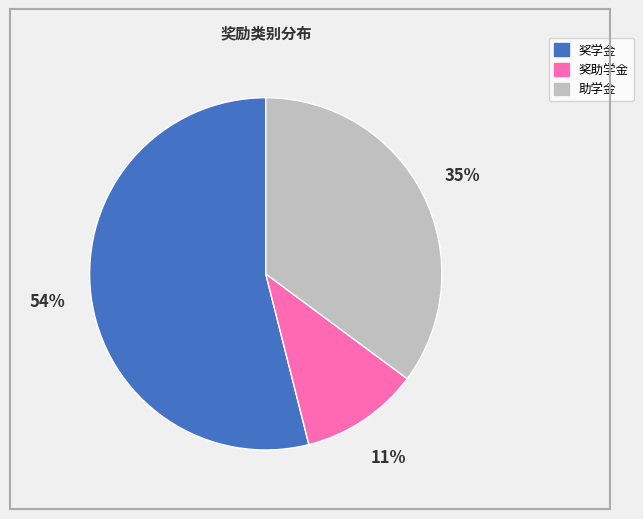

To the nearest percent, what is the average slice percentage?

33%